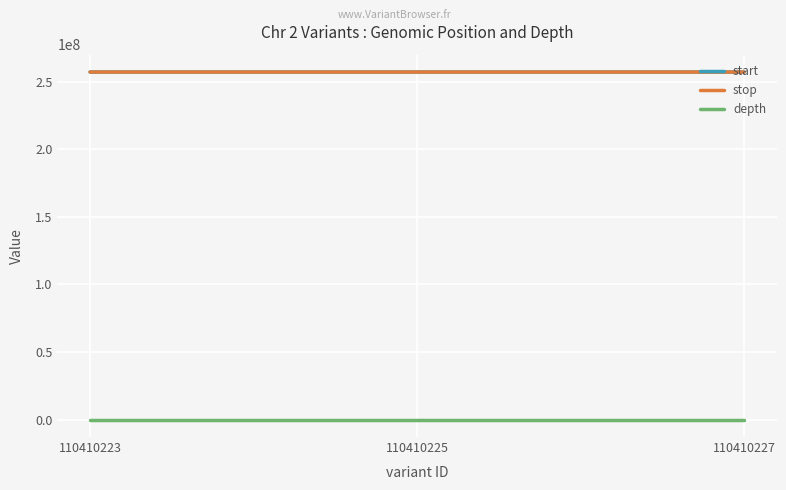

How many stop values are between 257059035 and 257059245?

3